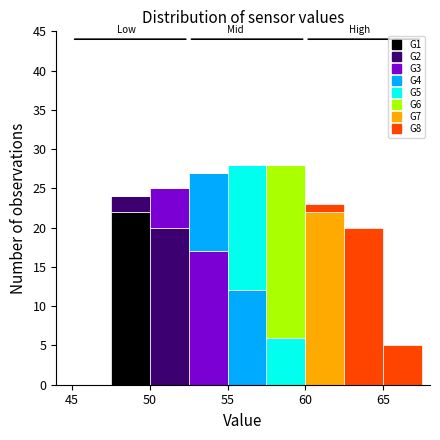

Reading left to right, transcribe this chart: for each stacked bar, give the range it covers on the x-axis and its total height. The values are not printed on the chart, so give them approximately, as read against the axis.

45.0 to 47.5: 0
47.5 to 50.0: 24
50.0 to 52.5: 25
52.5 to 55.0: 27
55.0 to 57.5: 28
57.5 to 60.0: 28
60.0 to 62.5: 23
62.5 to 65.0: 20
65.0 to 67.5: 5